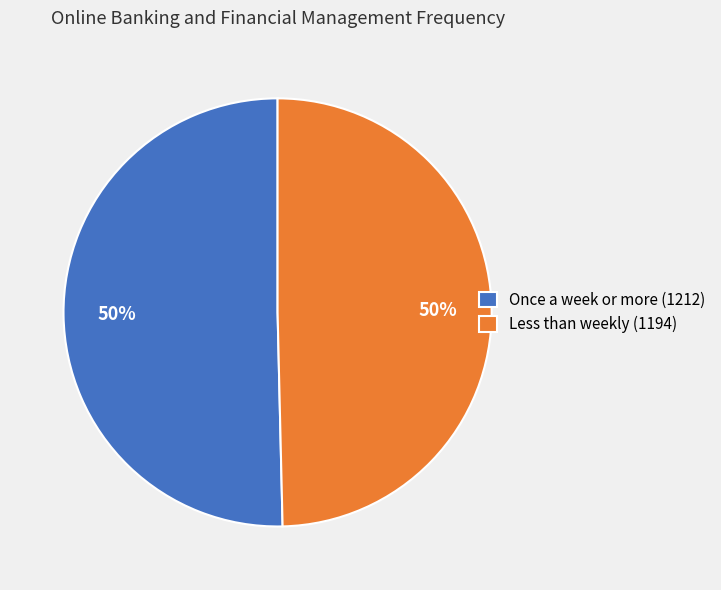

What is the ratio of the value at Once a week or more (1212) to the value at Less than weekly (1194)?

1.0